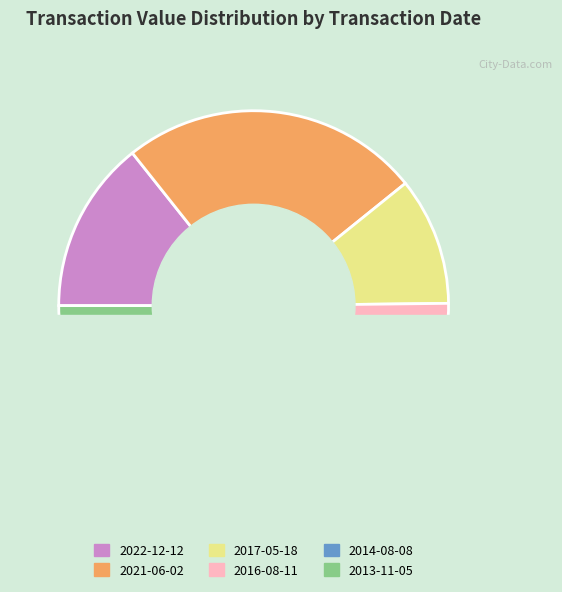

True or false: 2021-06-02 accounts for 34% of the total.

False